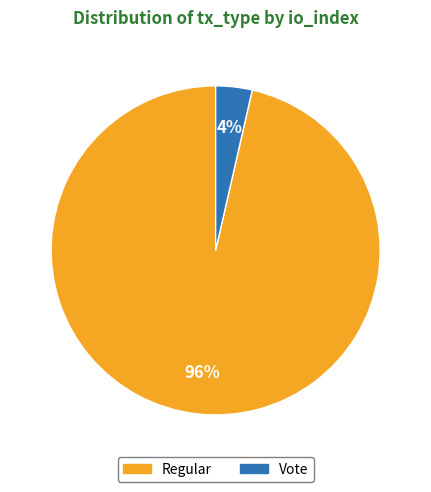

How many segments does this pie chart have?

2